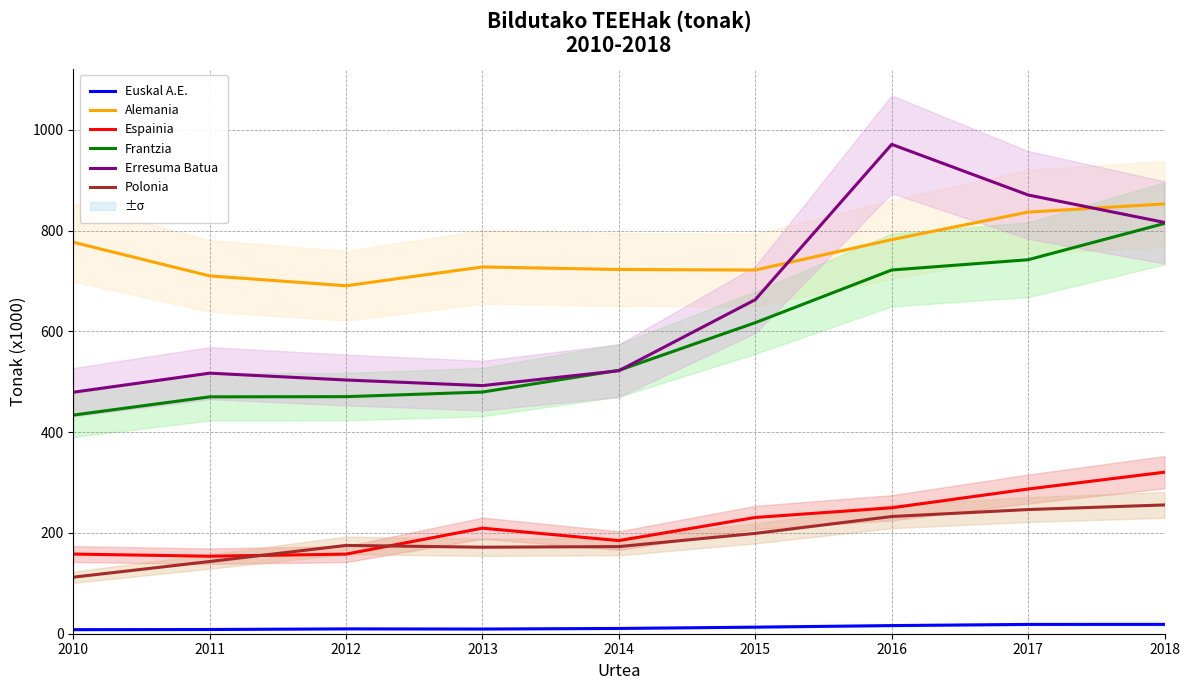

What are all the series names shown in the legend?

Euskal A.E., Alemania, Espainia, Frantzia, Erresuma Batua, Polonia